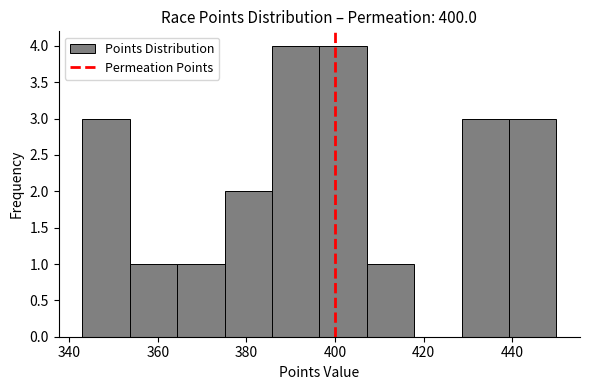

What is the height of the bar covering 376 to 386 on the x-axis? Neither the bar edges nor the heights are printed on the chart, so give them approximately, as read against the axes.

2